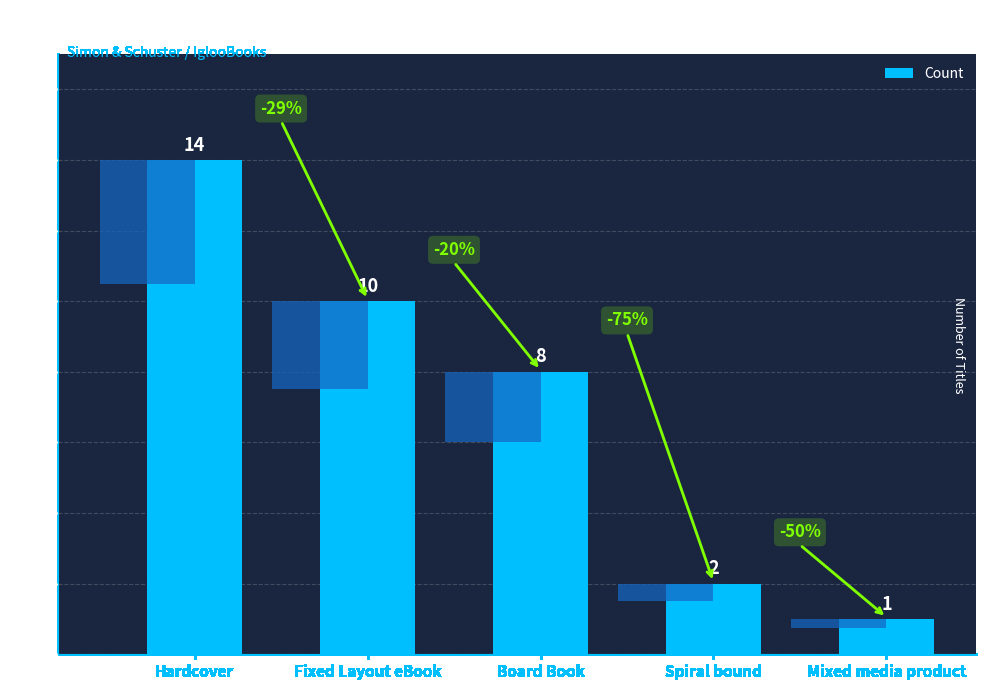

Are the bars grouped side by side (vs. stacked)?

No